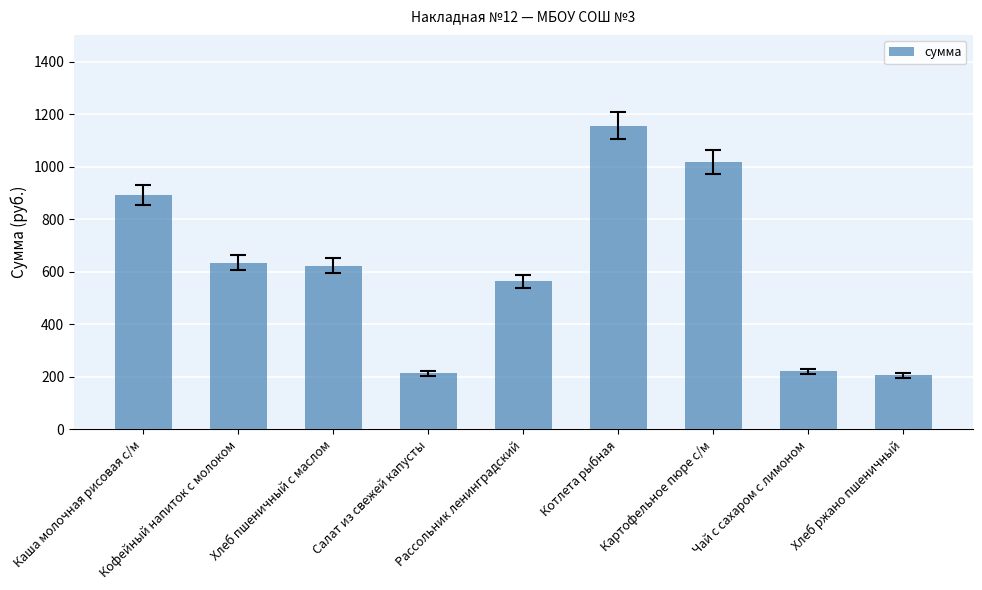

What is the value of the 4th bar from the left?

213.8